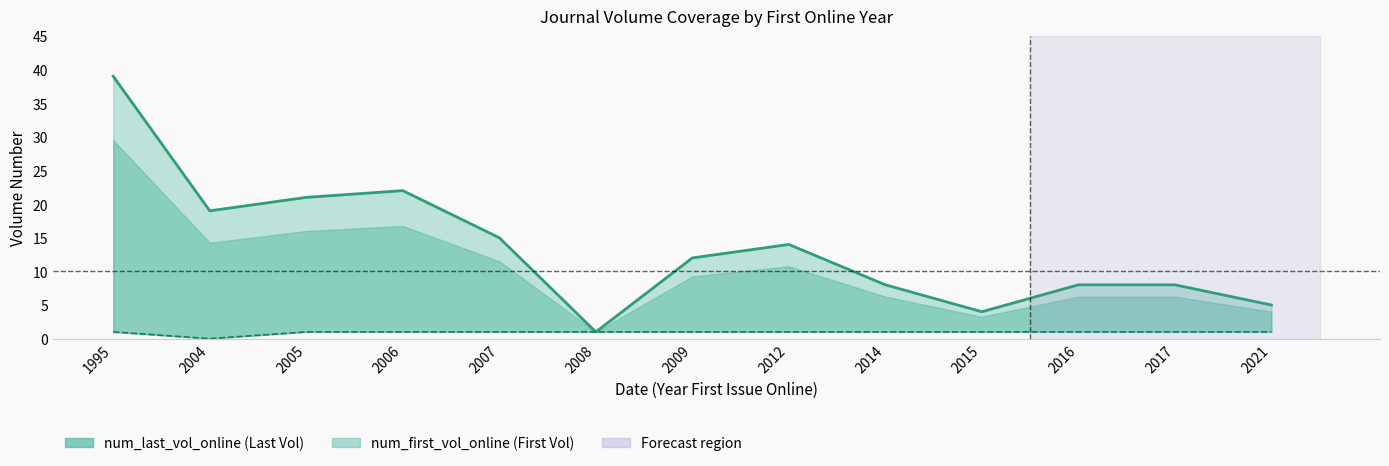

Between 2014 and 2009, which is larger?

2014